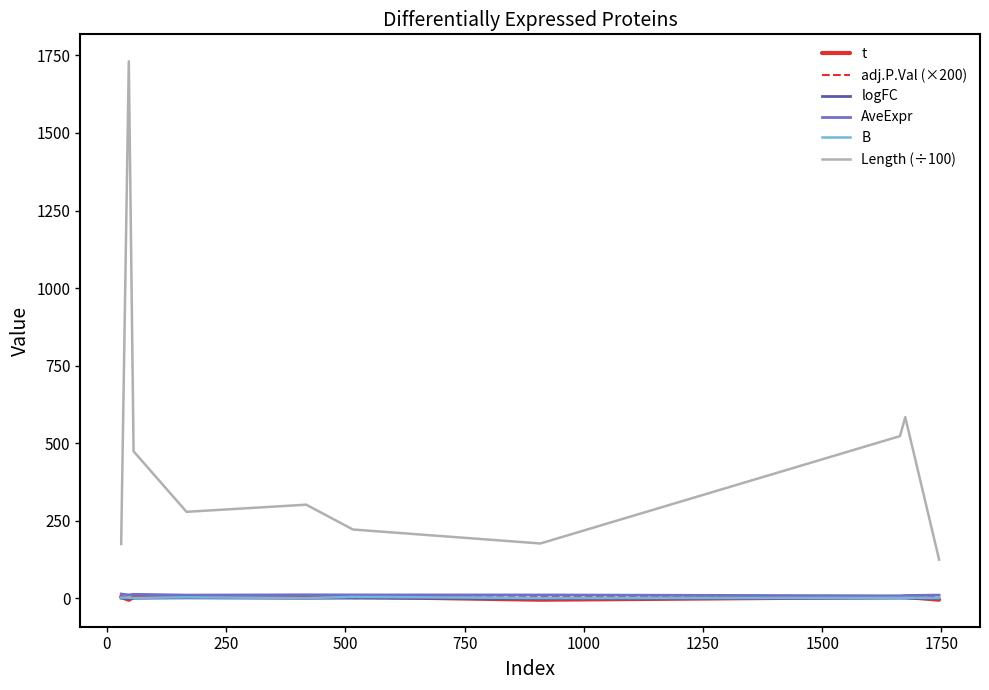

At how many categories does at least one series exceed 1290?

1